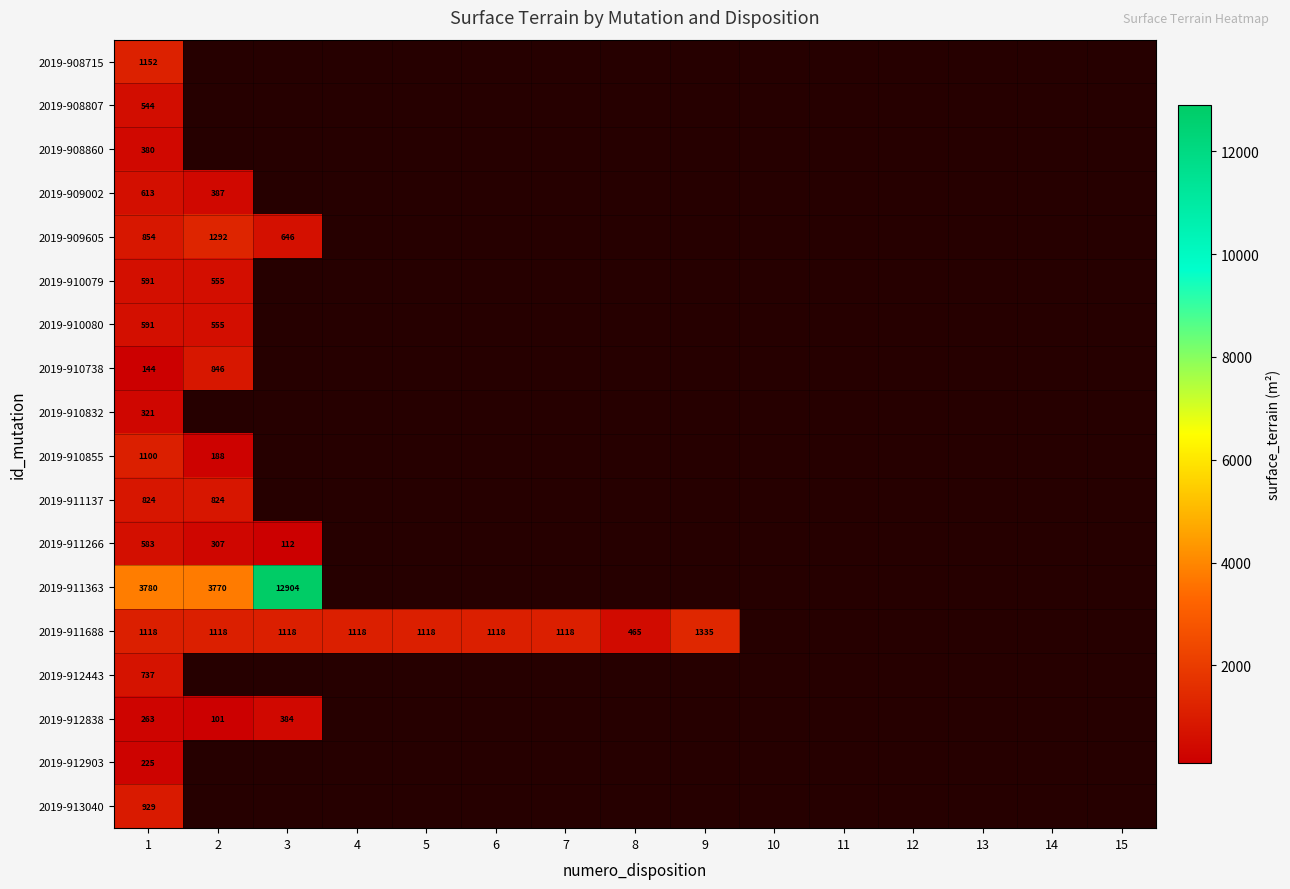

At which category does the chart reach its peak across all series?

3